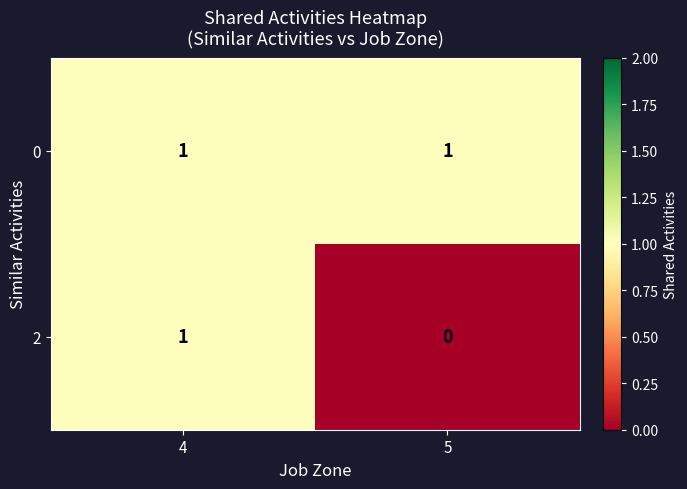

At 5, list the series in order from largest to smallest.

0, 2